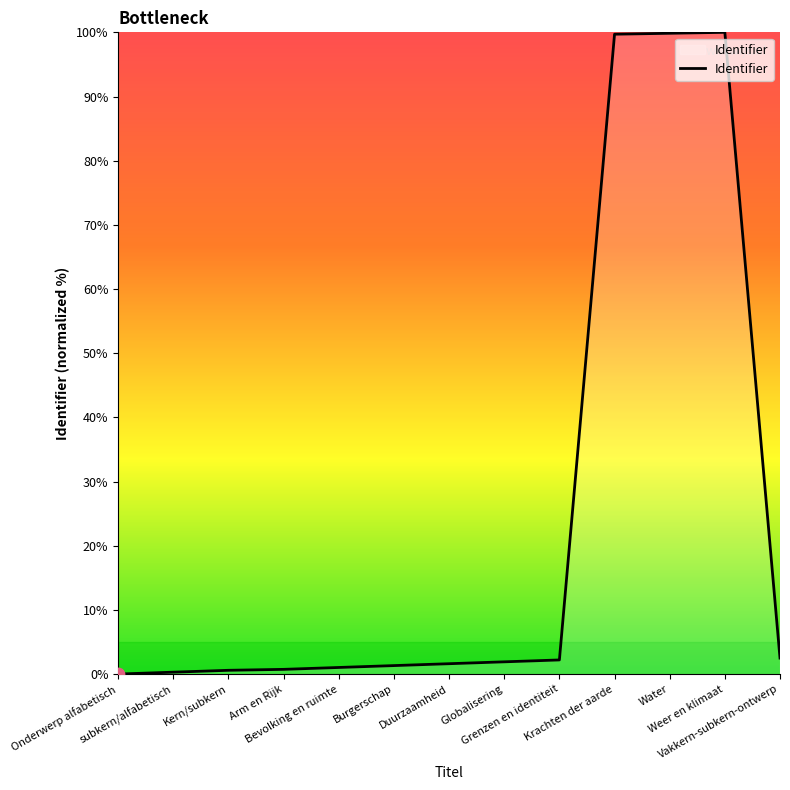

What is the change in value from Globalisering to Water?

+97.9